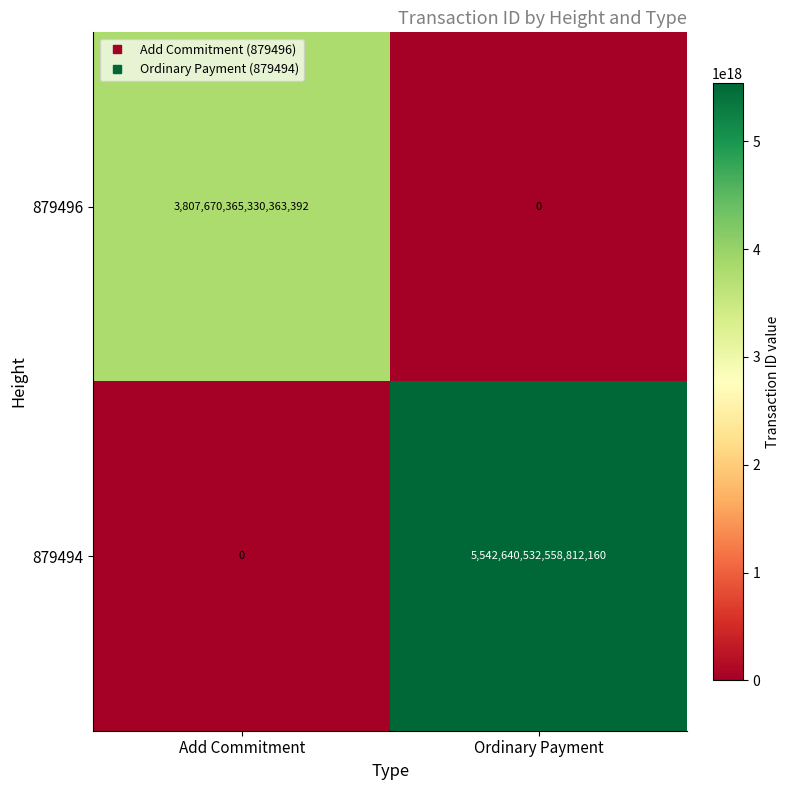

Rank the series at Ordinary Payment from lowest to highest value.

879496, 879494